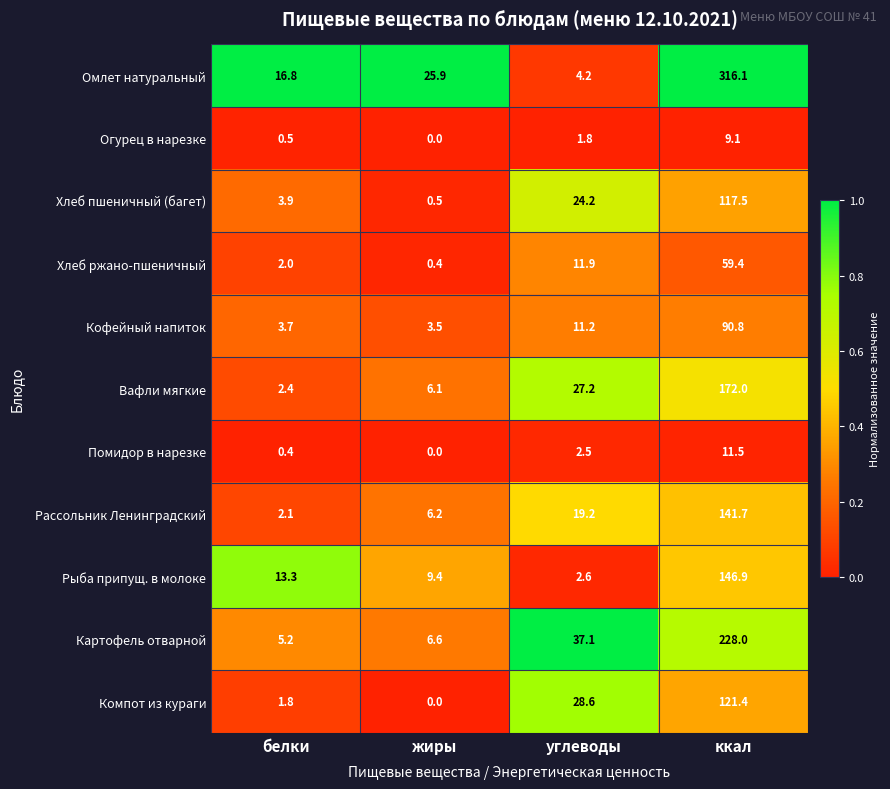

How many positive values does the Помидор в нарезке series have?

3